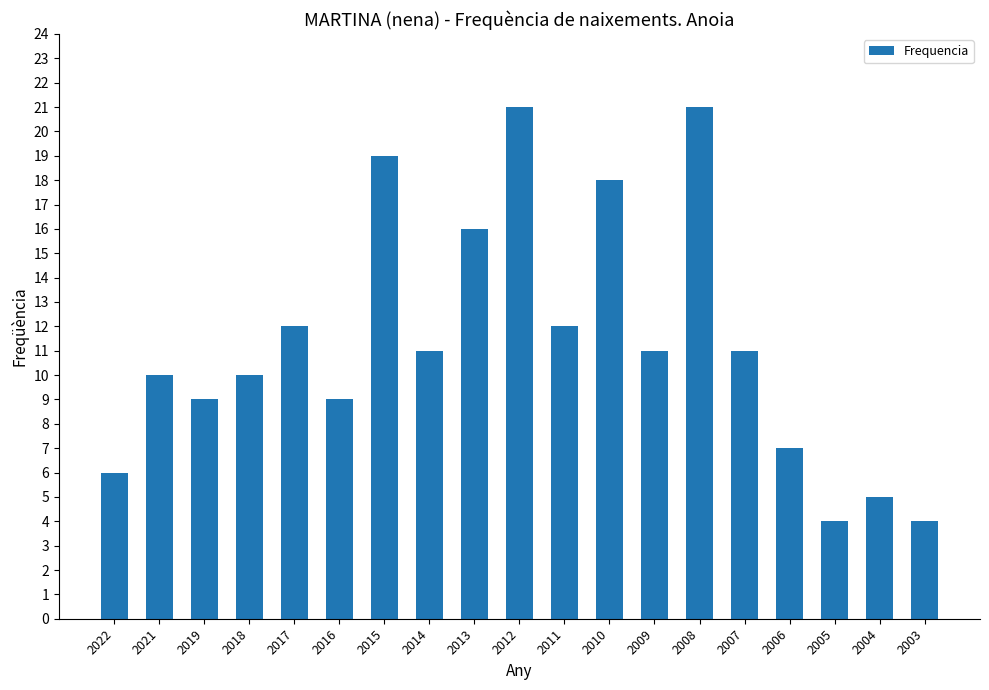

What is the difference between the values at 2017 and 2012?

9